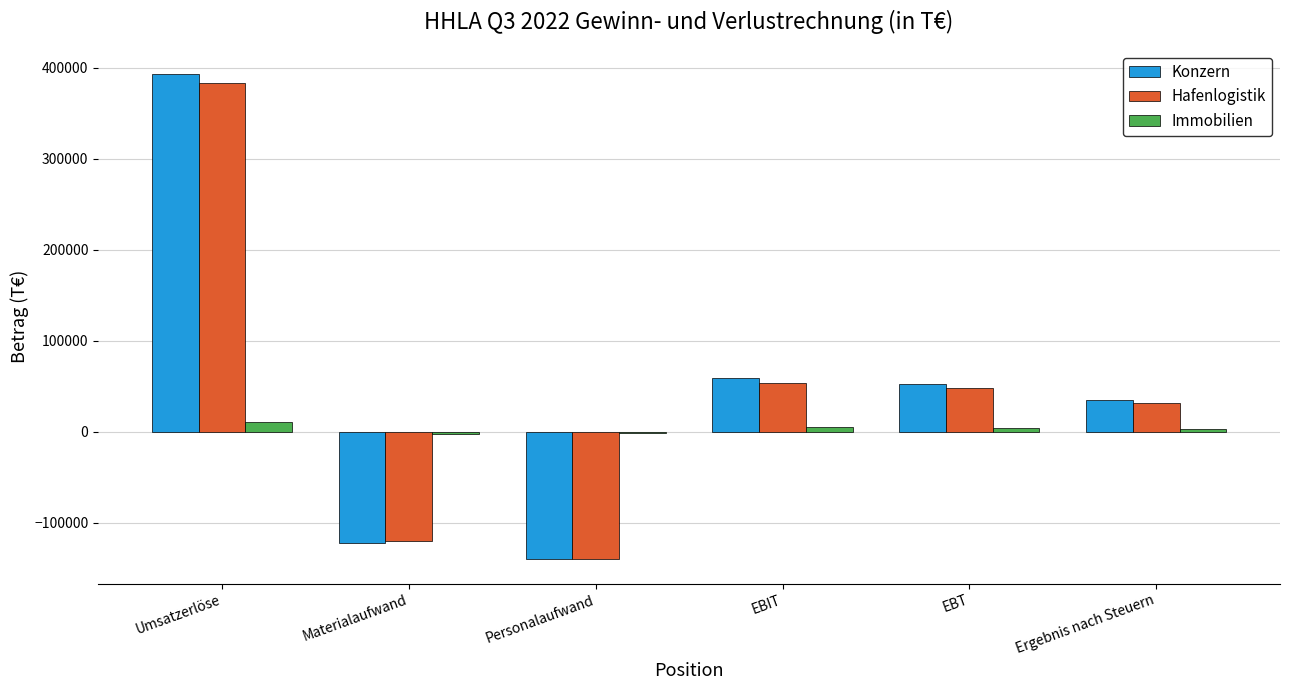

Is the value of Konzern at Personalaufwand greater than the value of Immobilien at EBIT?

No